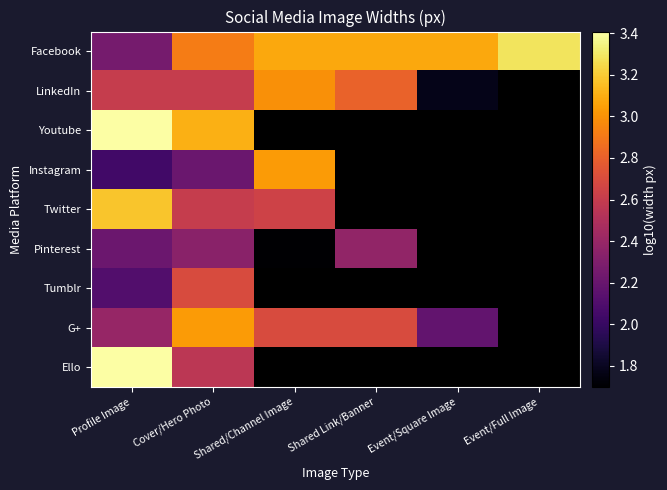

What is the maximum value for Instagram?

3.0